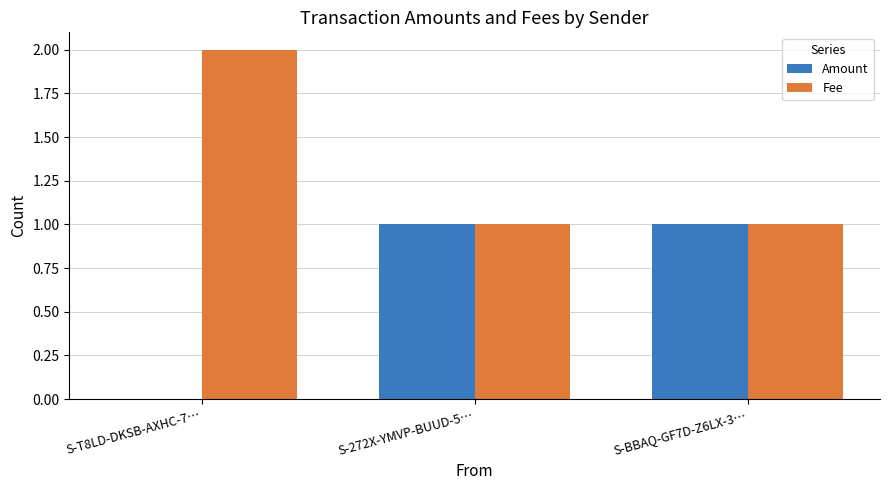

Reading left to right, list all the values displayed in this chart.

Amount: S-T8LD-DKSB-AXHC-7…=0	S-272X-YMVP-BUUD-5…=1	S-BBAQ-GF7D-Z6LX-3…=1
Fee: S-T8LD-DKSB-AXHC-7…=2	S-272X-YMVP-BUUD-5…=1	S-BBAQ-GF7D-Z6LX-3…=1